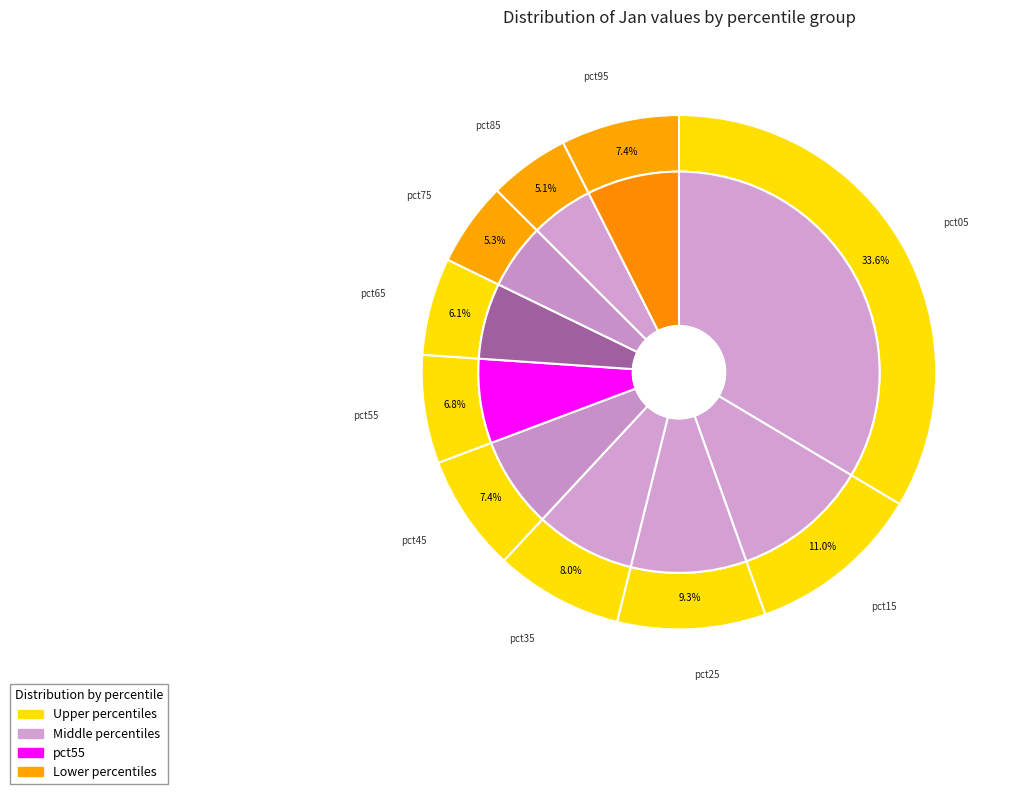

Combined, do pct45 and pct65 account for over 50%?

No